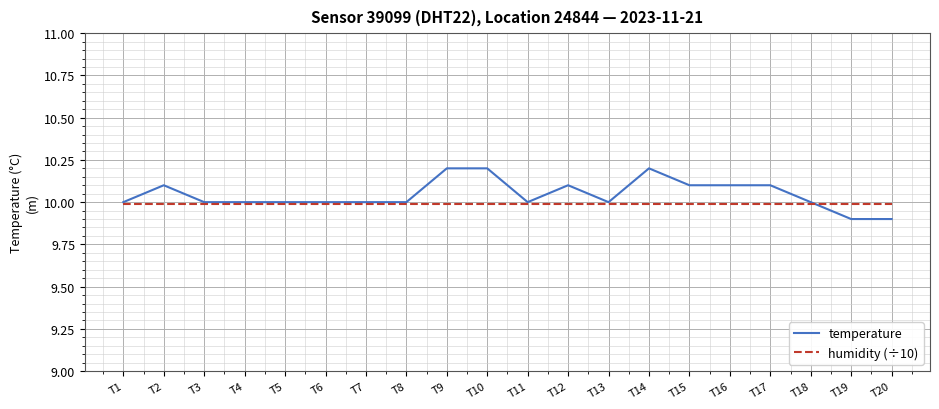

True or false: humidity (÷10) has a value of 14.6 at T20.

False